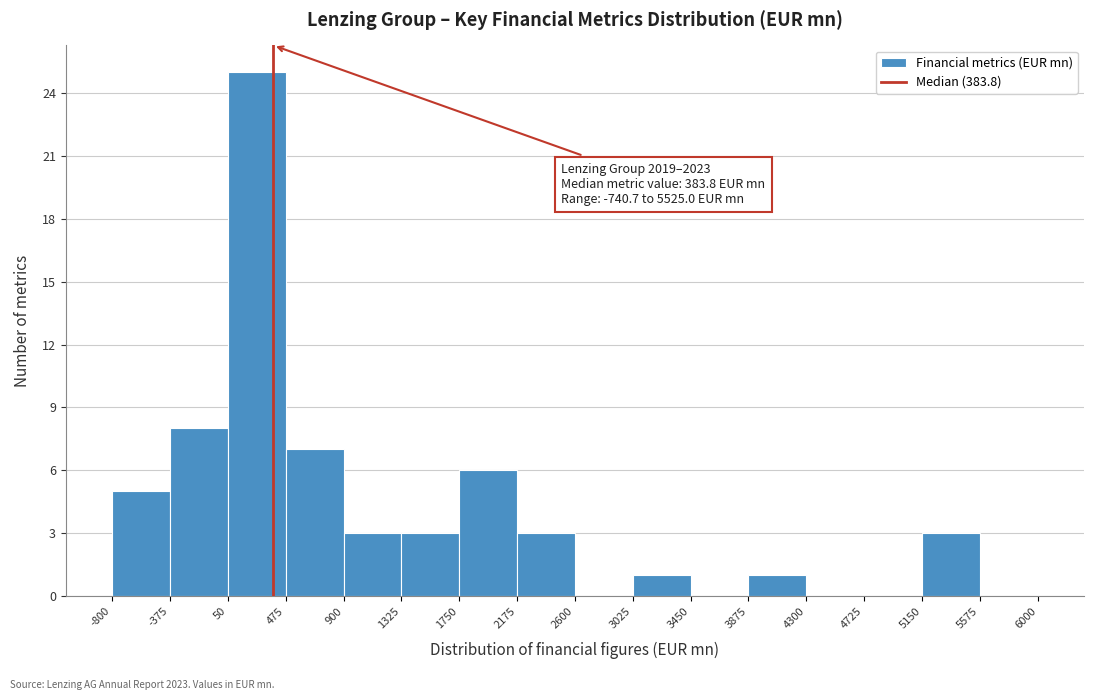

Over which range of the x-axis is the bar tallest?

50 to 475